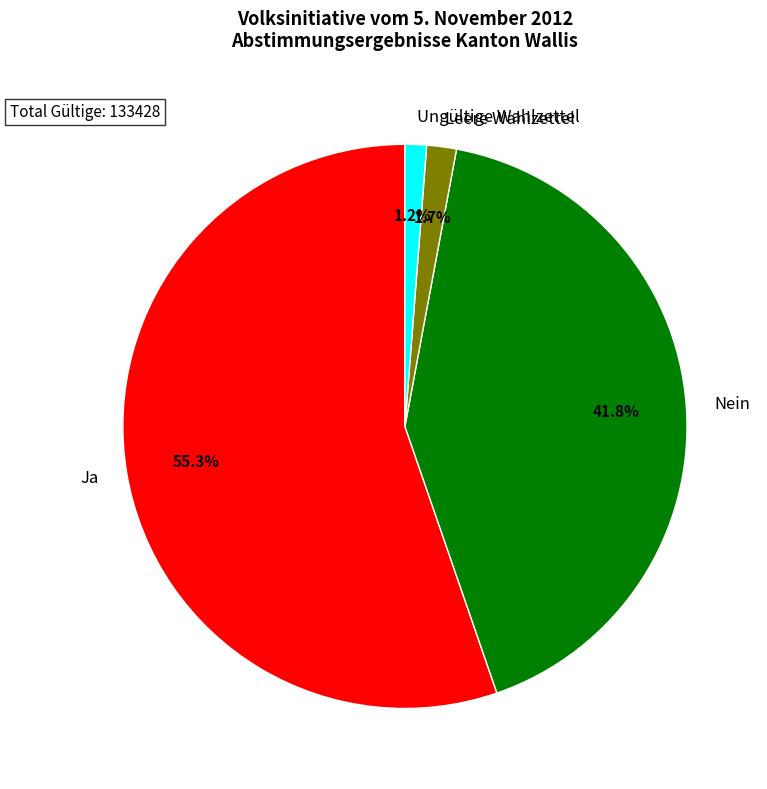

What is the majority slice?

Ja